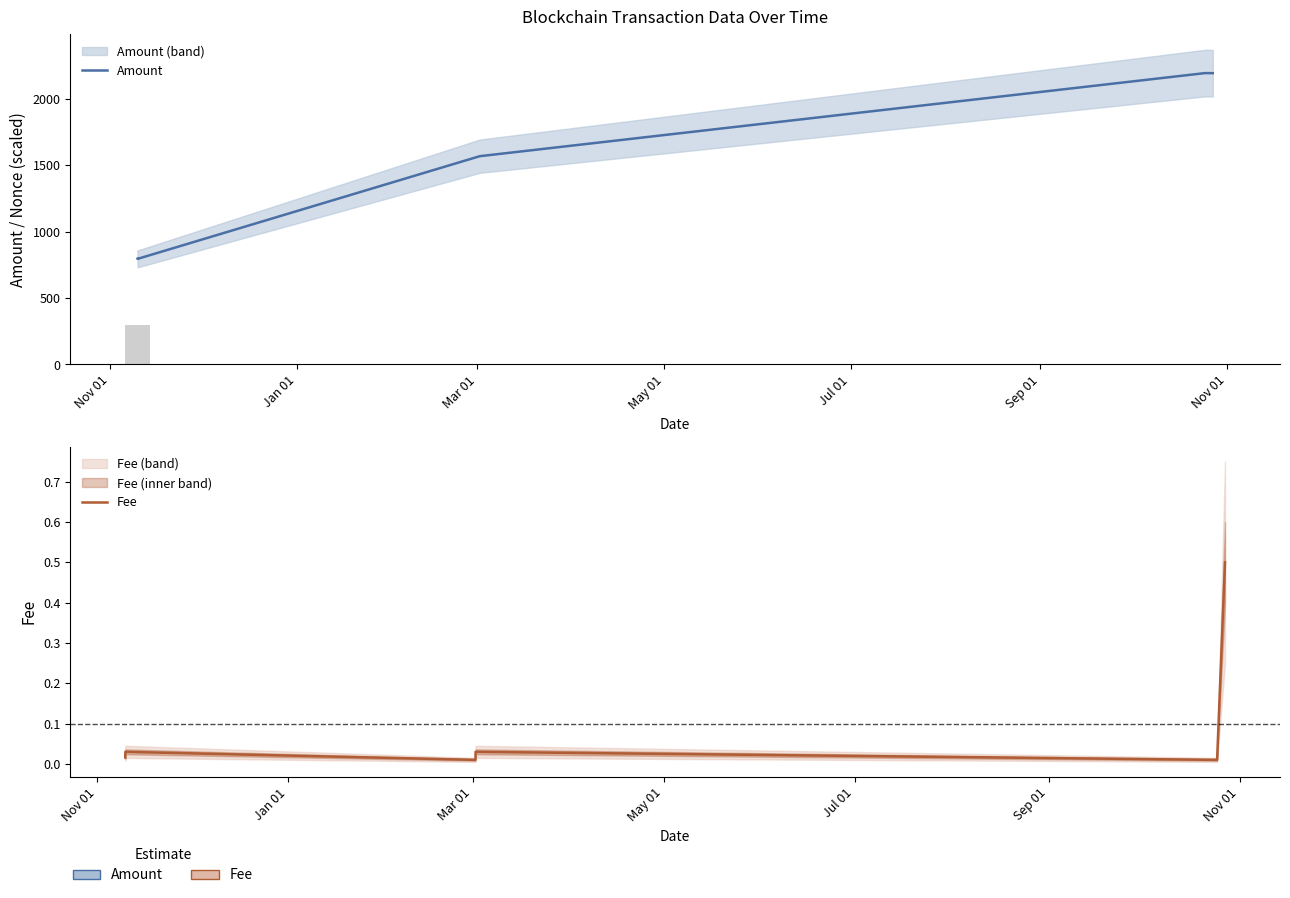

The value of Amount at Jan 01 is 507.3. True or false?

False